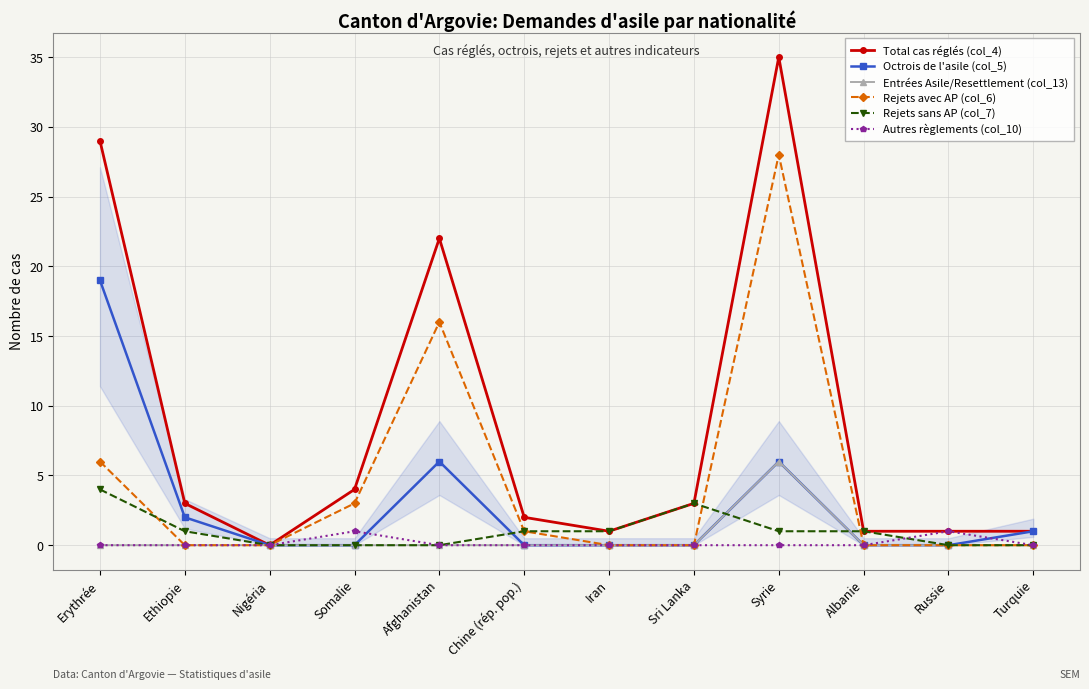

How many lines are shown in the chart?

6